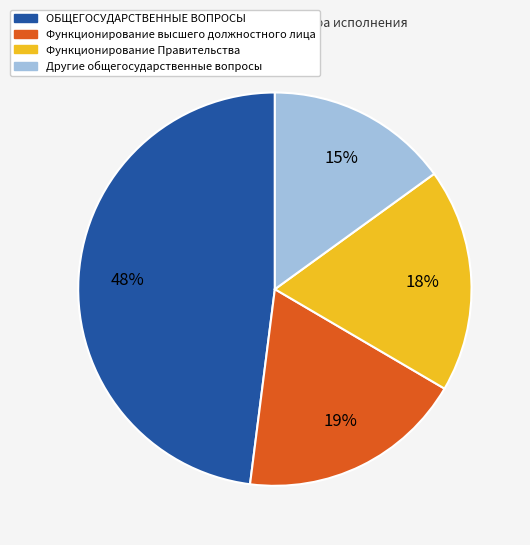

What is the smallest slice in the pie chart?

Другие общегосударственные вопросы